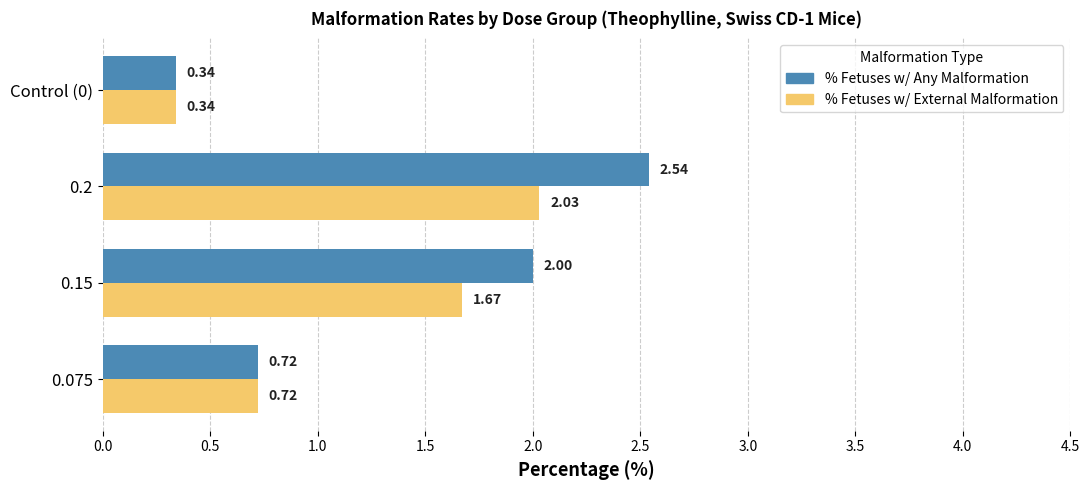

What is the difference between the maximum and minimum values in the % Fetuses w/ Any Malformation series?

2.2